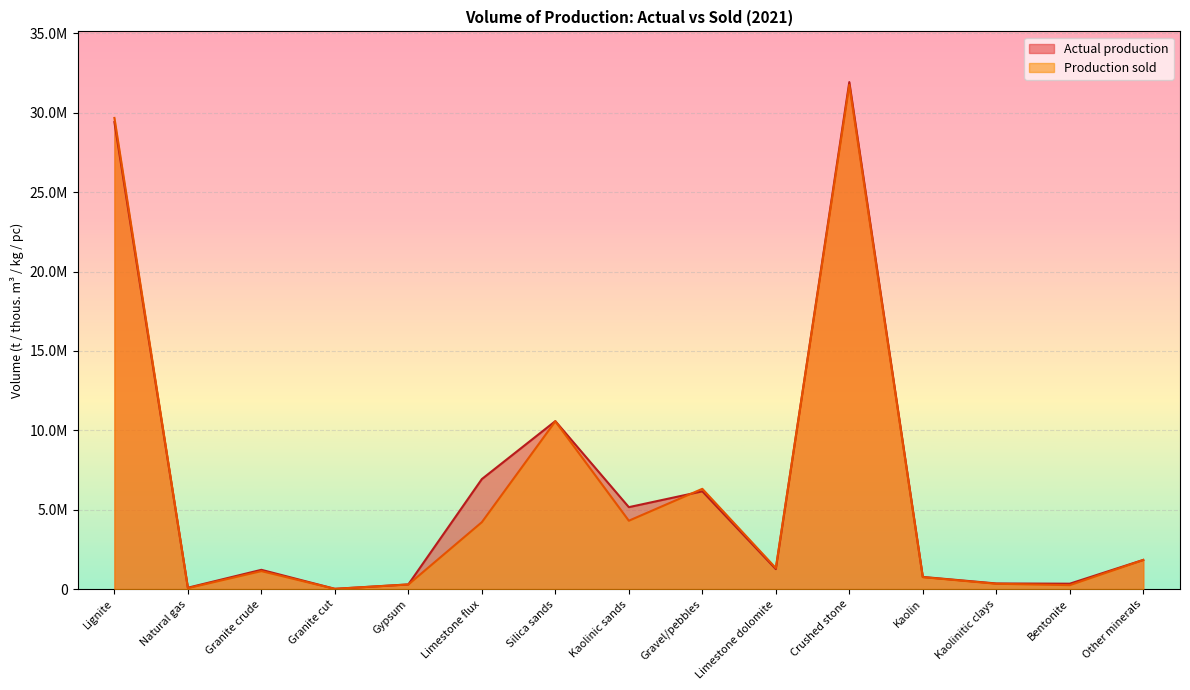

Reading left to right, transcribe all the data shown in this chart.

Production sold: 29674311	63480	1136402	16611	292569	4216301	10570092	4308520	6317476	1328471	31754264	754822	338300	251113	1834118
Actual production: 29413218	89608	1216408	20643	298080	6932199	10580768	5162805	6159374	1261541	31931604	768628	357261	343042	1841079